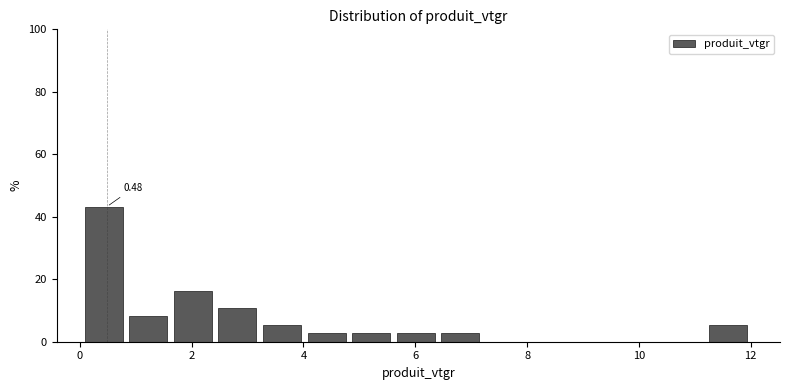

Around what value on the x-axis is the tallest bar? Give the approximate position of its centre, as read against the axis.

0.4